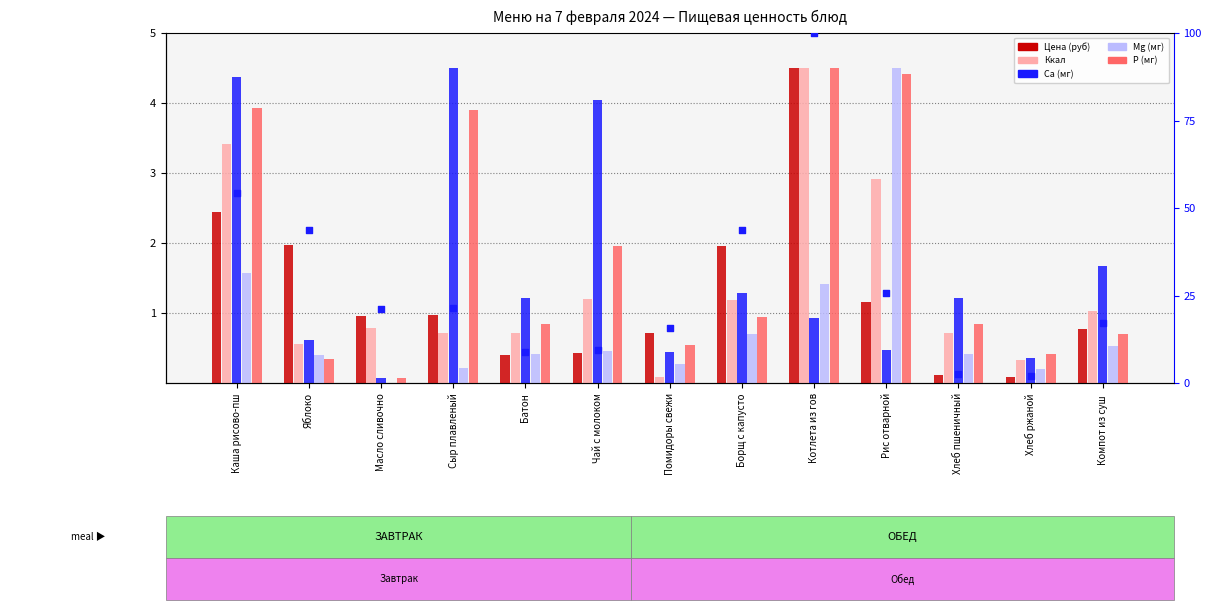

Which series reaches the minimum Y coordinate?

Mg (мг)